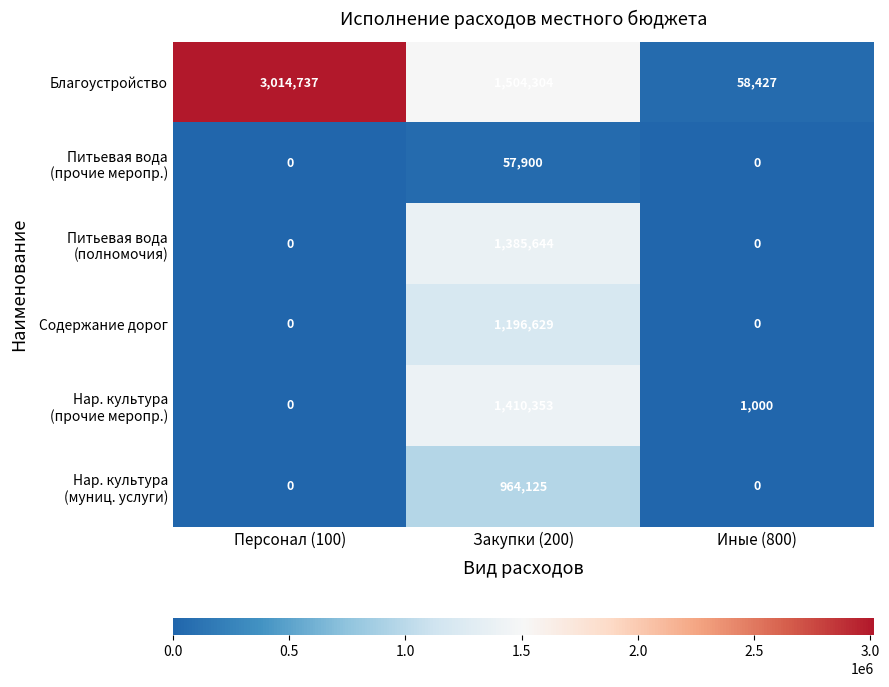

What is the greatest value displayed?

3014737